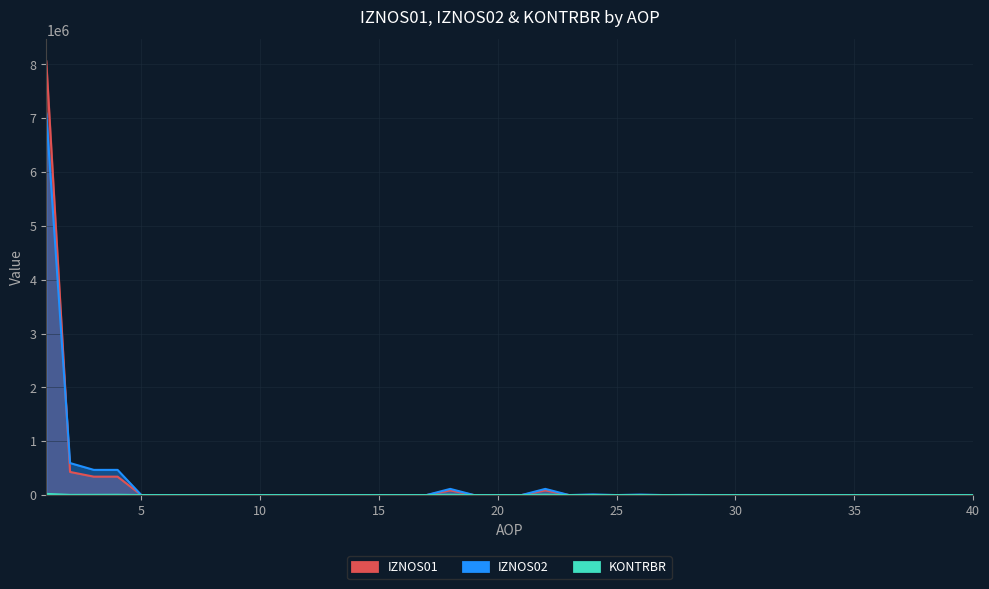

True or false: KONTRBR has a value of 5696.2 at 18.

True